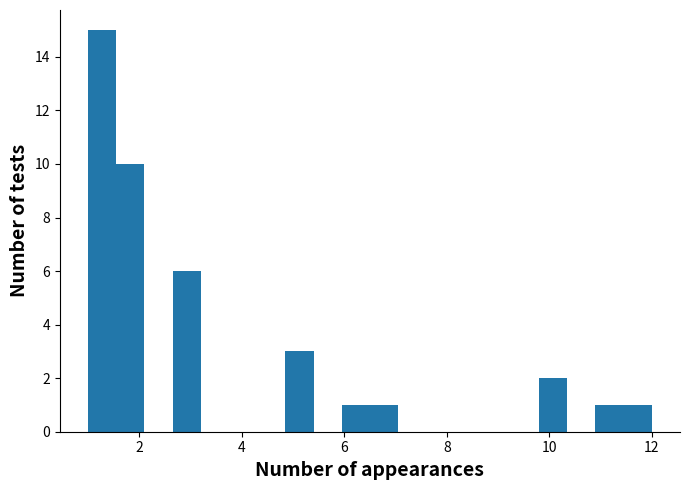

Around what value on the x-axis is the tallest bar? Give the approximate position of its centre, as read against the axis.

1.2